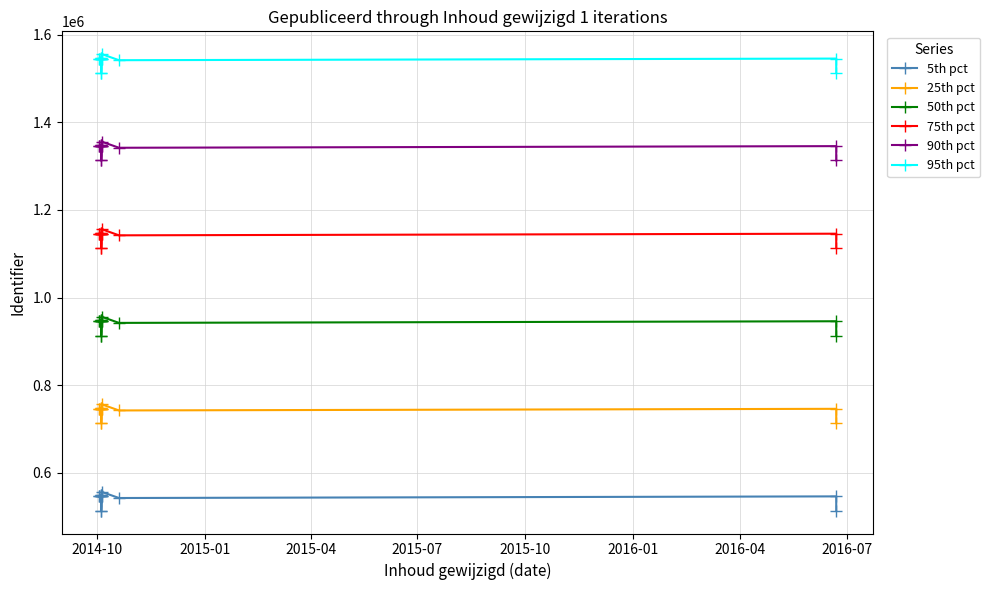

What is the maximum value shown in the chart?

1555912.0